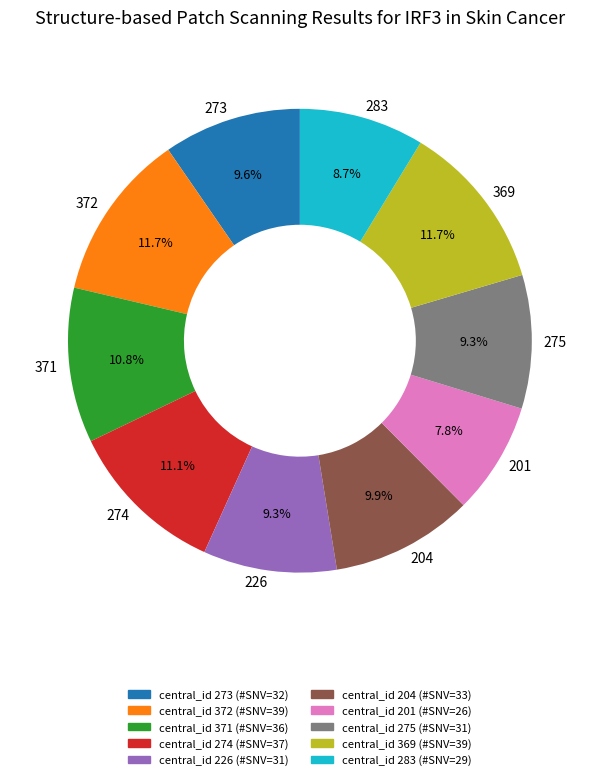

How many slices are in this pie chart?

10